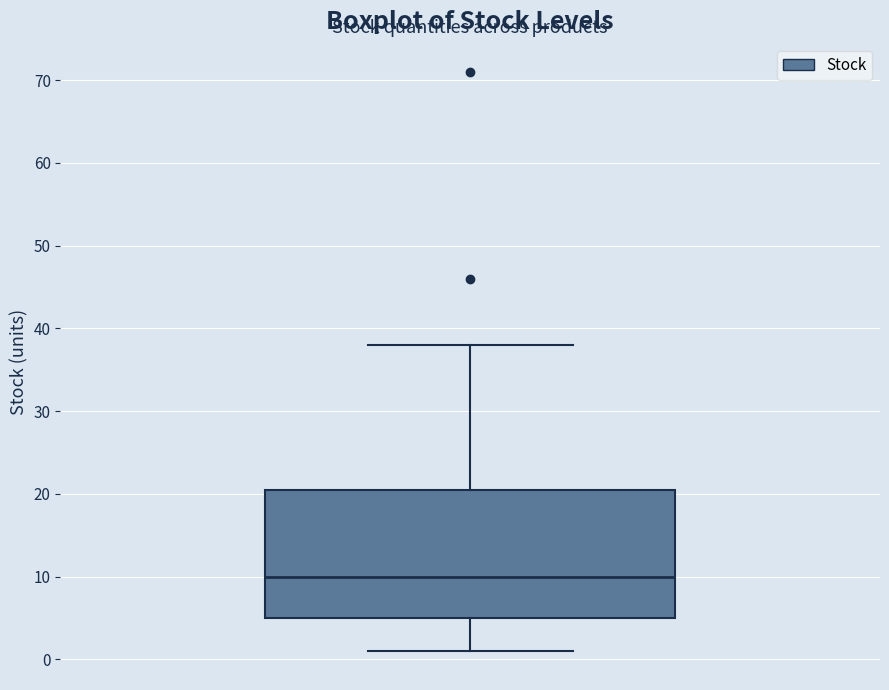

Where does the median line of the box sit on the y-axis? The values are not printed on the chart, so give them approximately, as read against the axis.

10